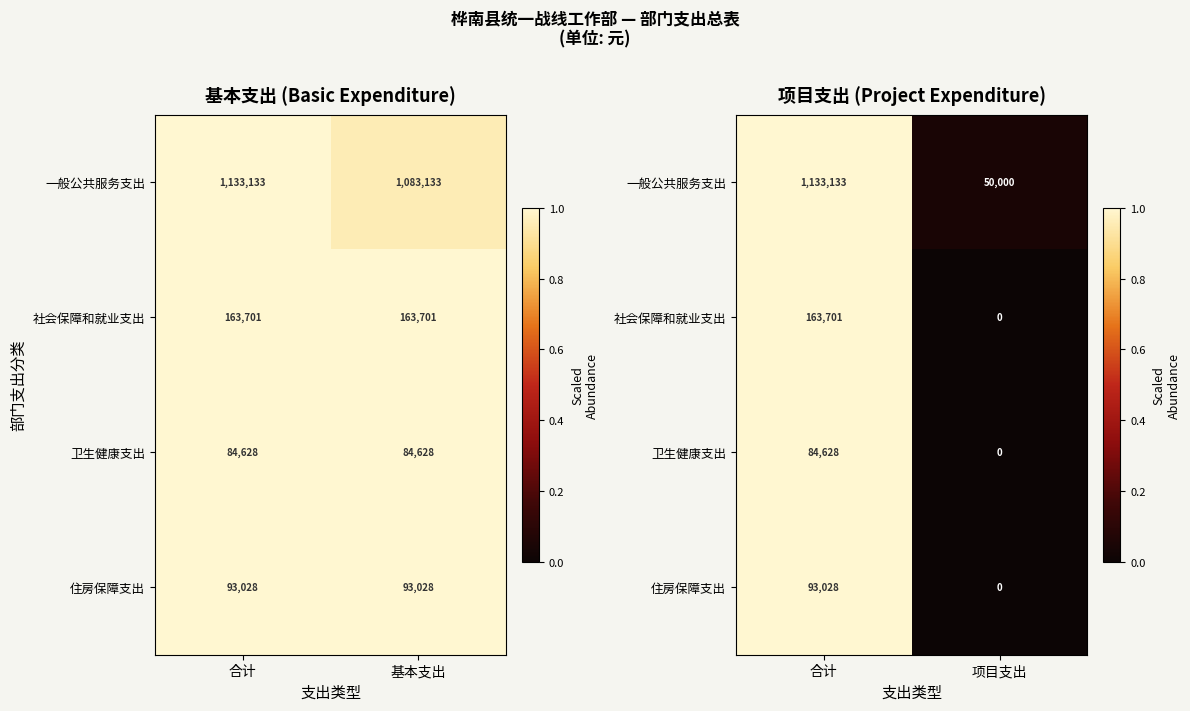

Which series changed the most between 合计 and 项目支出?

社会保障和就业支出